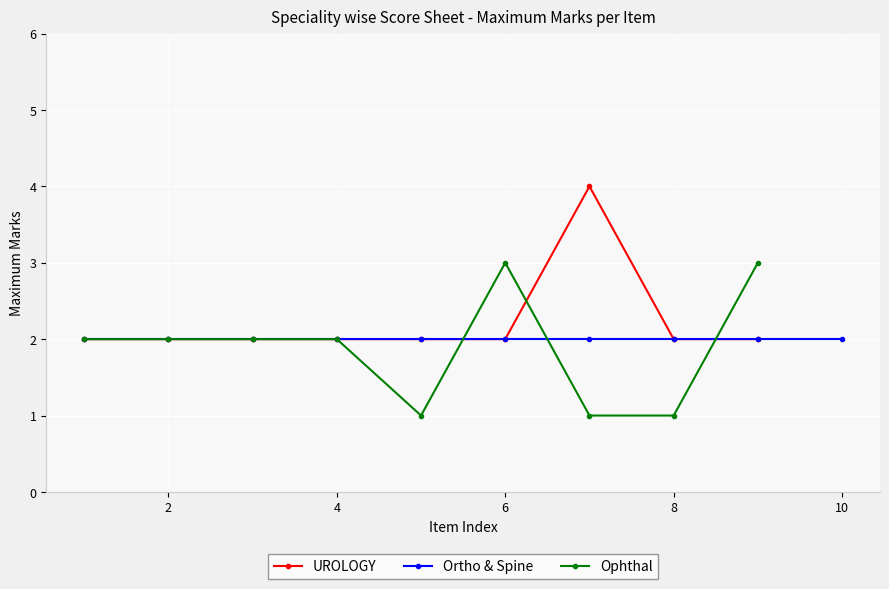

Which series has the largest total across all categories?

UROLOGY